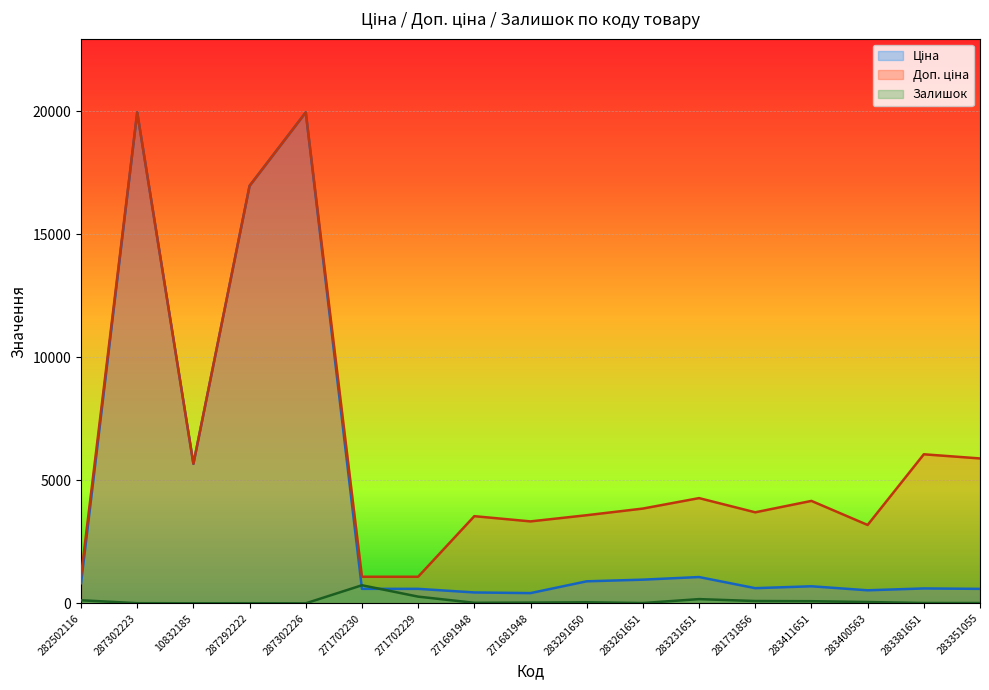

How many data points does each series have?

17